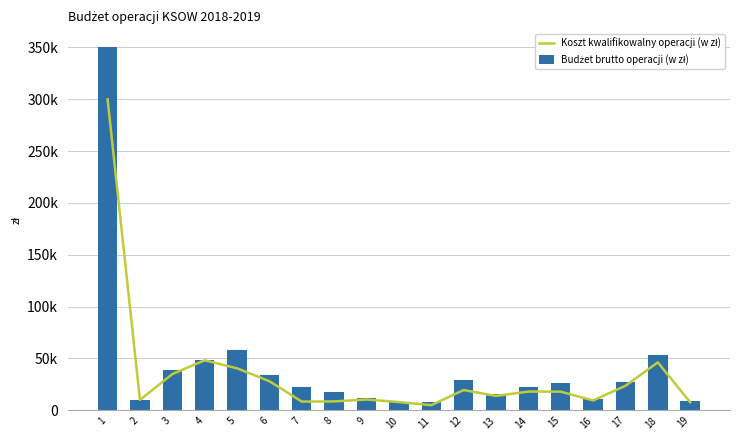

What is the value of the Budżet brutto operacji (w zł) bar at the 9th from the left?

11773.0